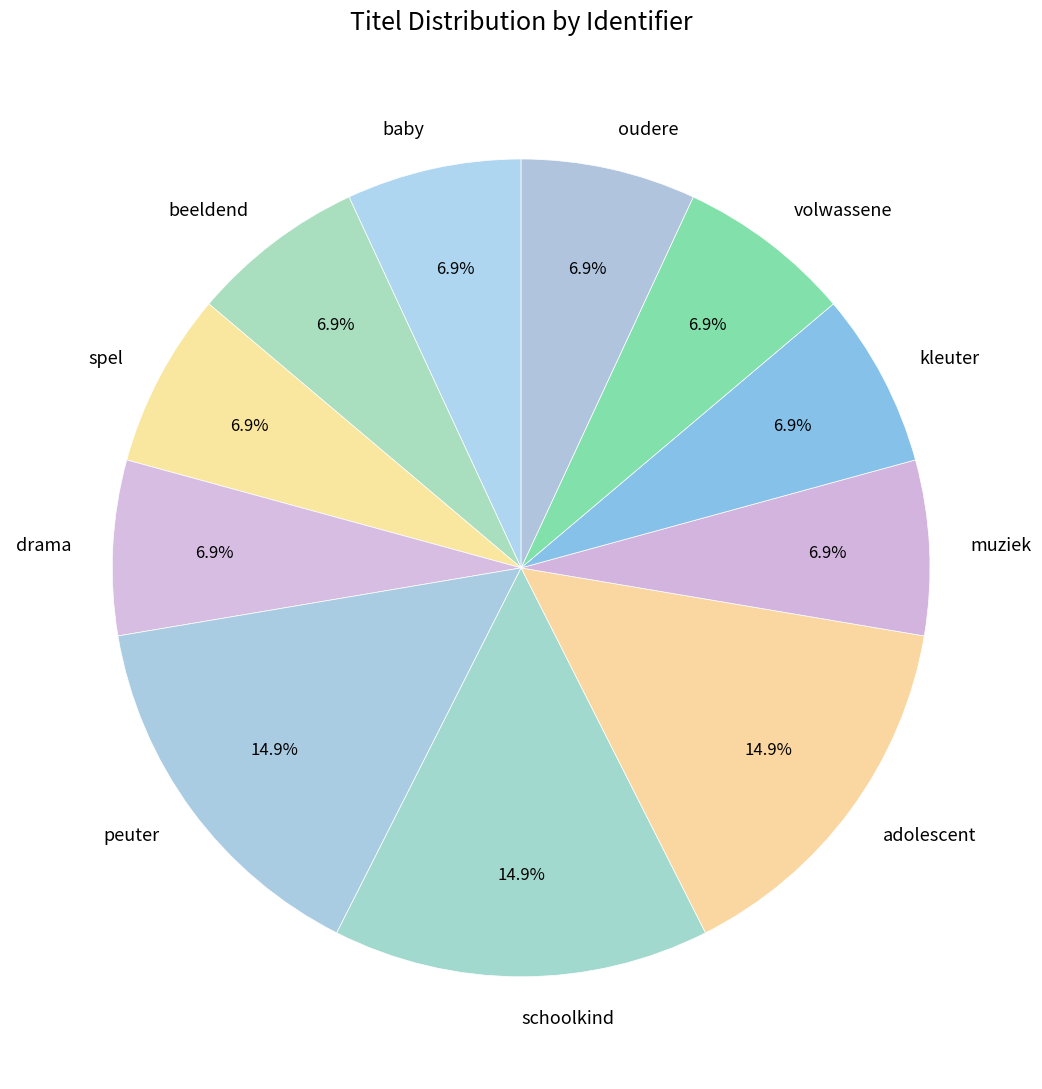

How much of the chart is everything except spel?

93.1%